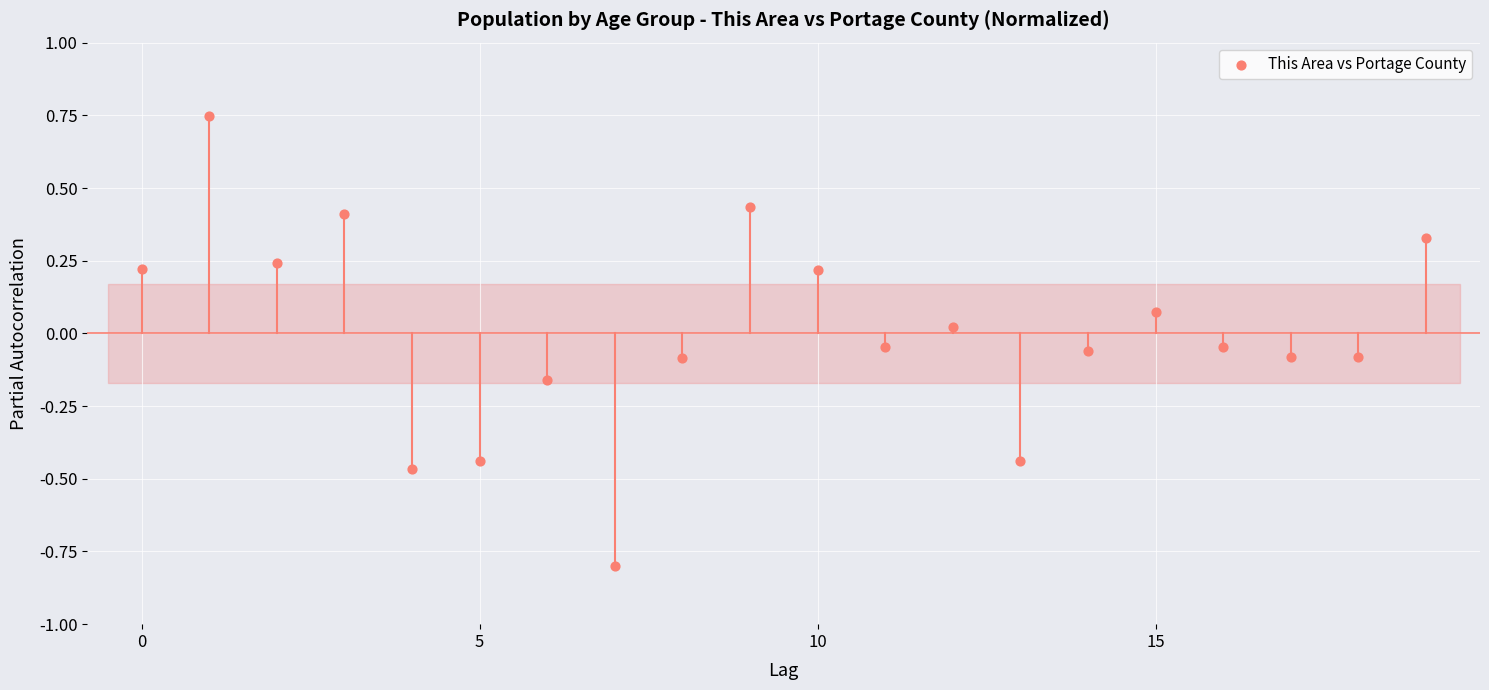

What is the range of Y values (max minus min)?

1.5